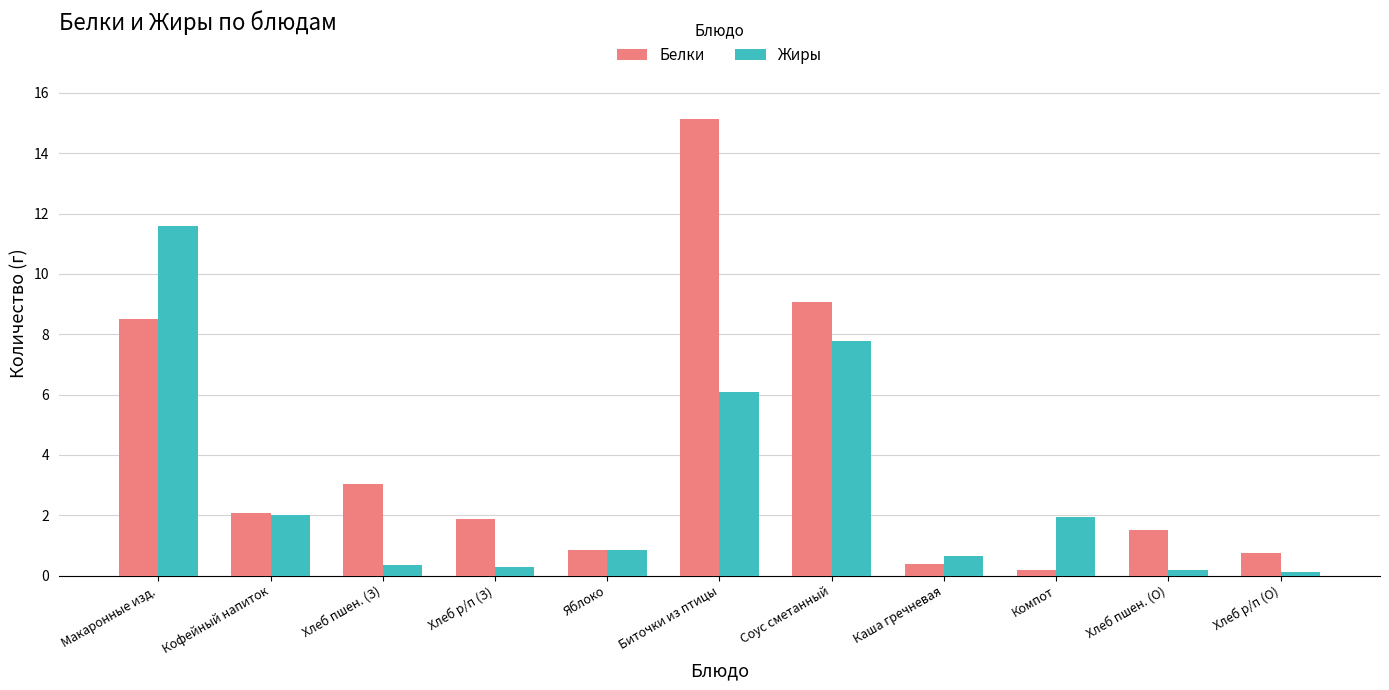

Which series has the largest total across all categories?

Белки